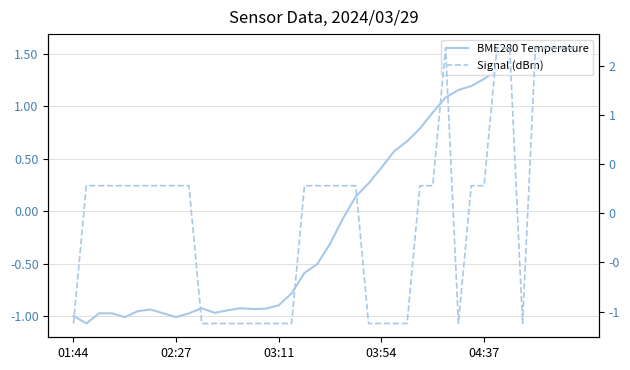

At which category does the chart reach its minimum across all series?

01:44